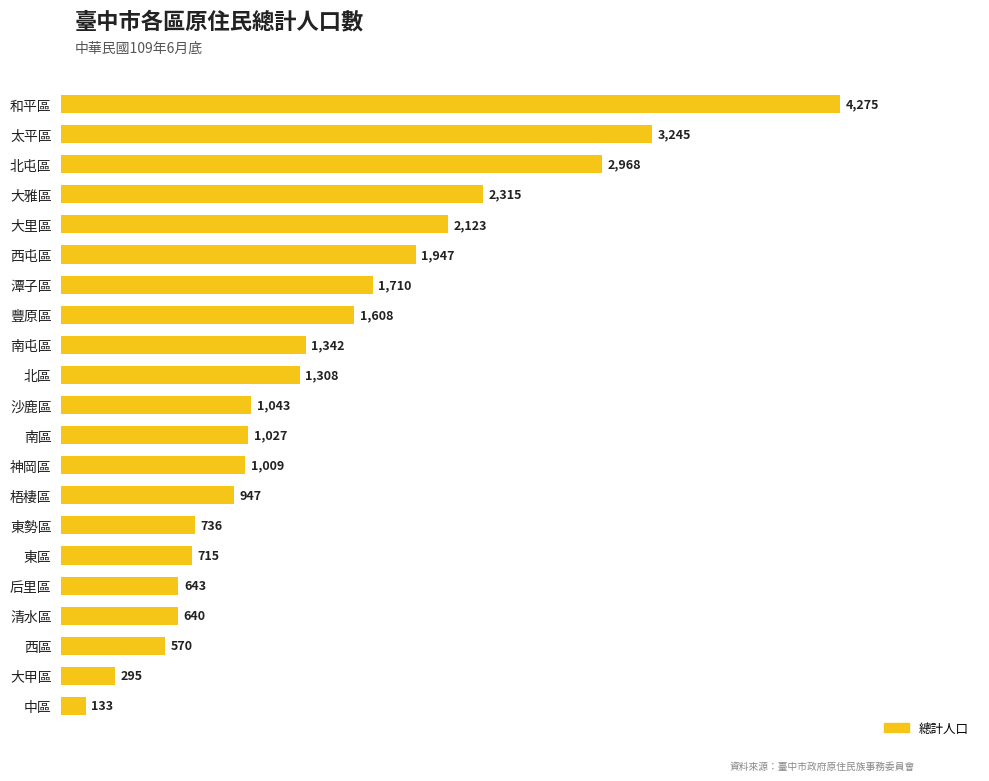

At which category does the chart reach its minimum across all series?

中區